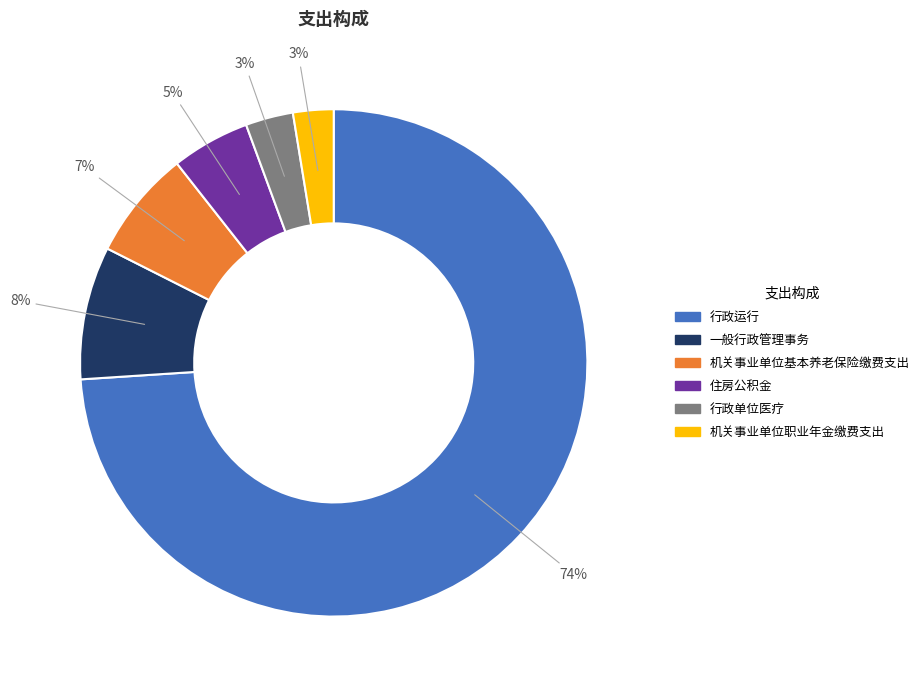

Which has a higher value, 行政运行 or 机关事业单位基本养老保险缴费支出?

行政运行